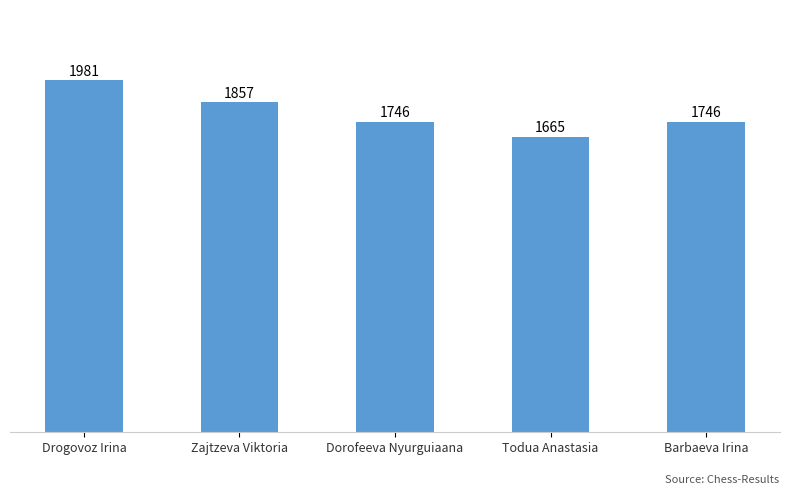

Reading left to right, transcribe all the data shown in this chart.

Drogovoz Irina=1981	Zajtzeva Viktoria=1857	Dorofeeva Nyurguiaana=1746	Todua Anastasia=1665	Barbaeva Irina=1746